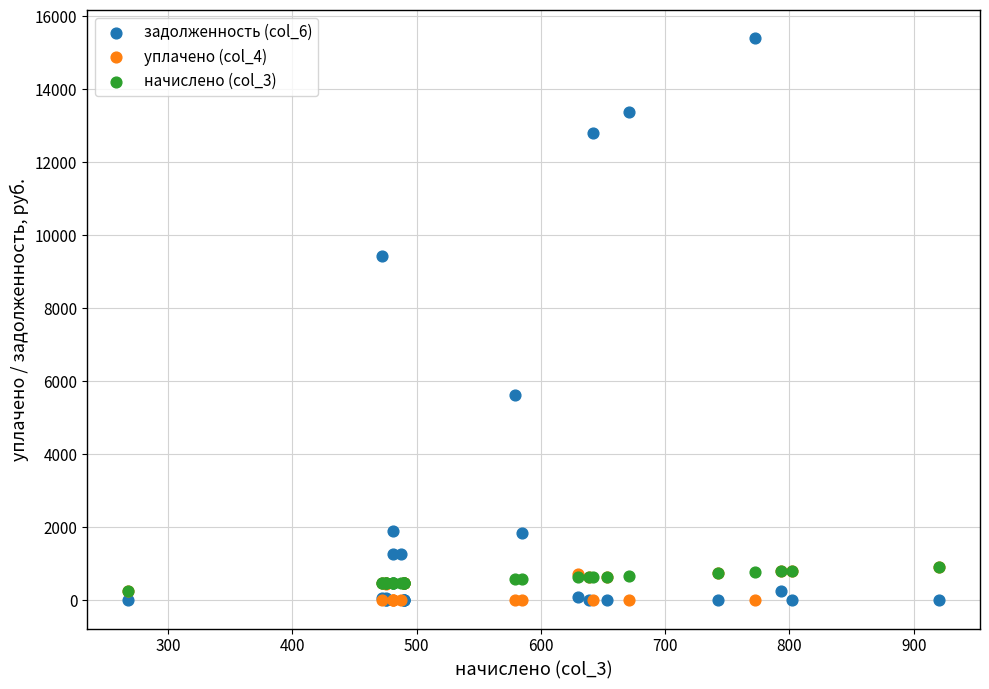

Which series reaches the maximum Y coordinate?

задолженность (col_6)